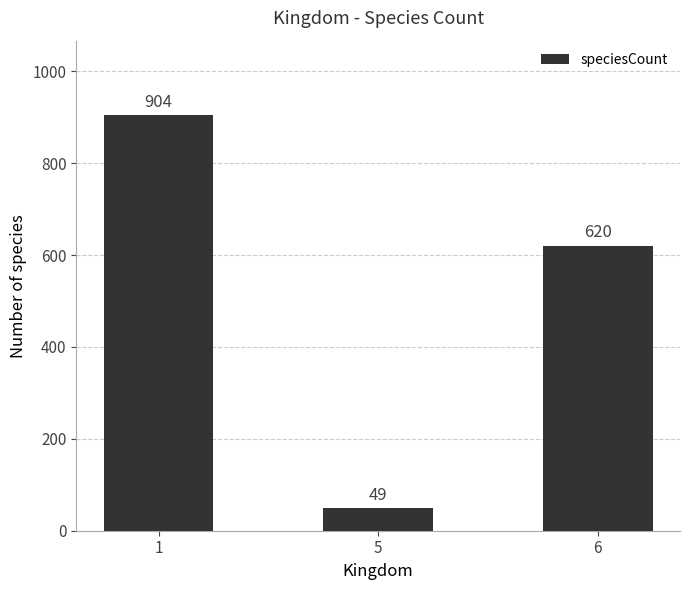

Which label corresponds to the largest value in the chart?

1